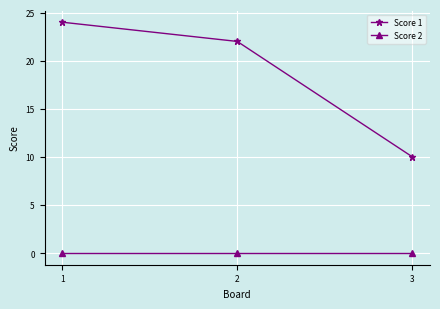

Is it true that Score 2 equals 0 at 2?

True